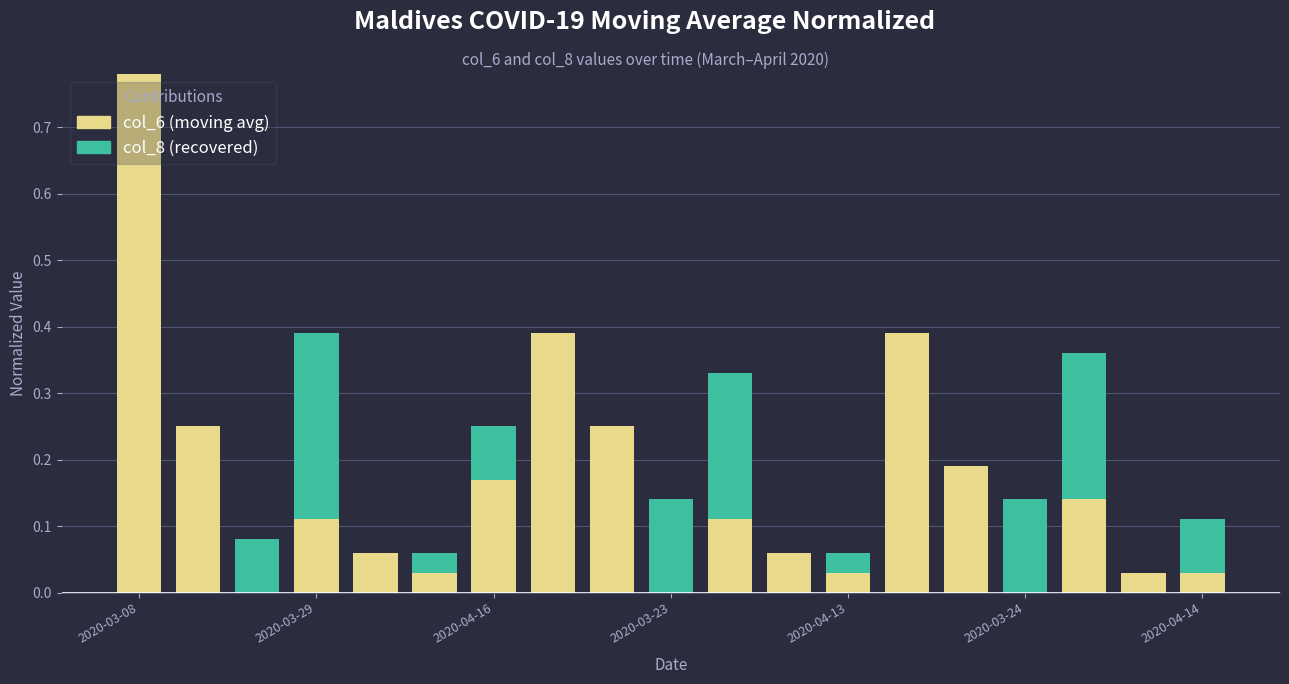

Does the chart contain stacked bars?

Yes